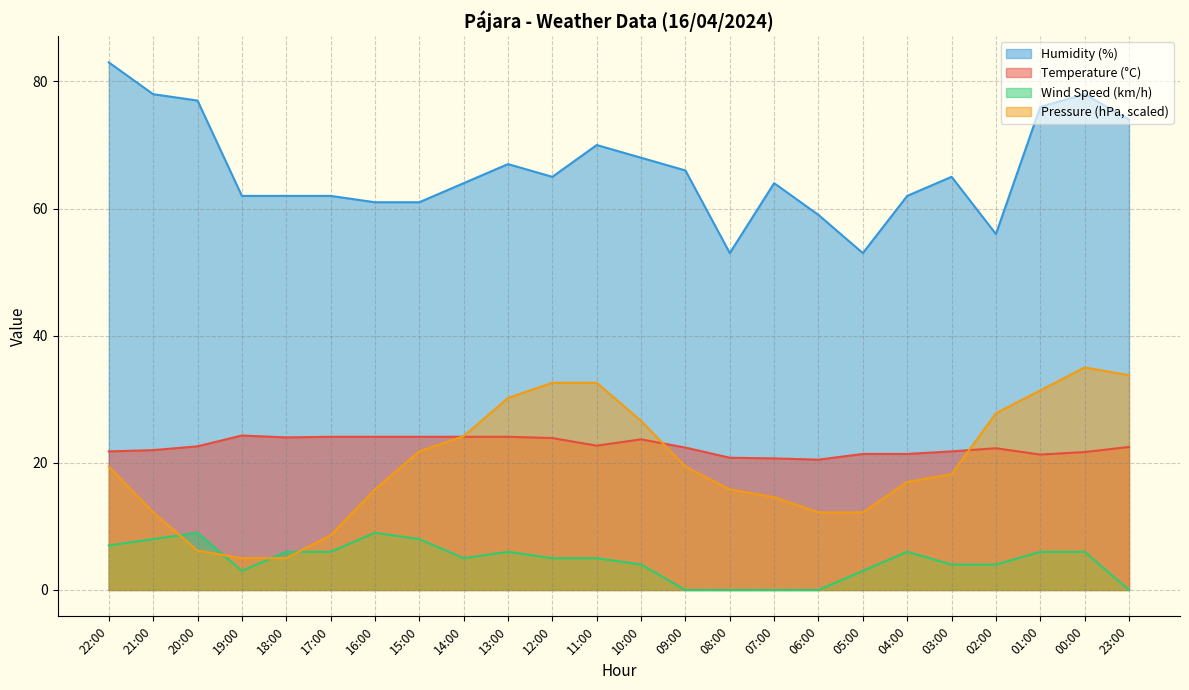

Which series changed the most between 10:00 and 04:00?

Pressure (hPa, scaled)